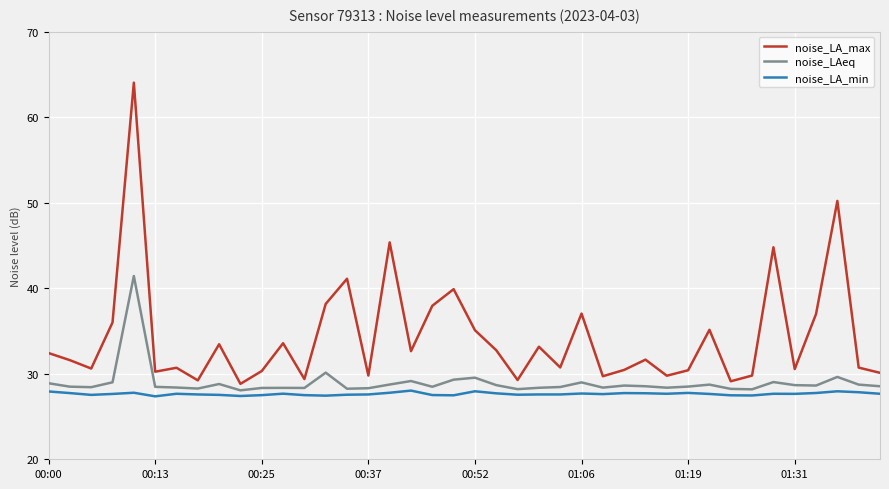

At how many categories does at least one series exceed 60?

1